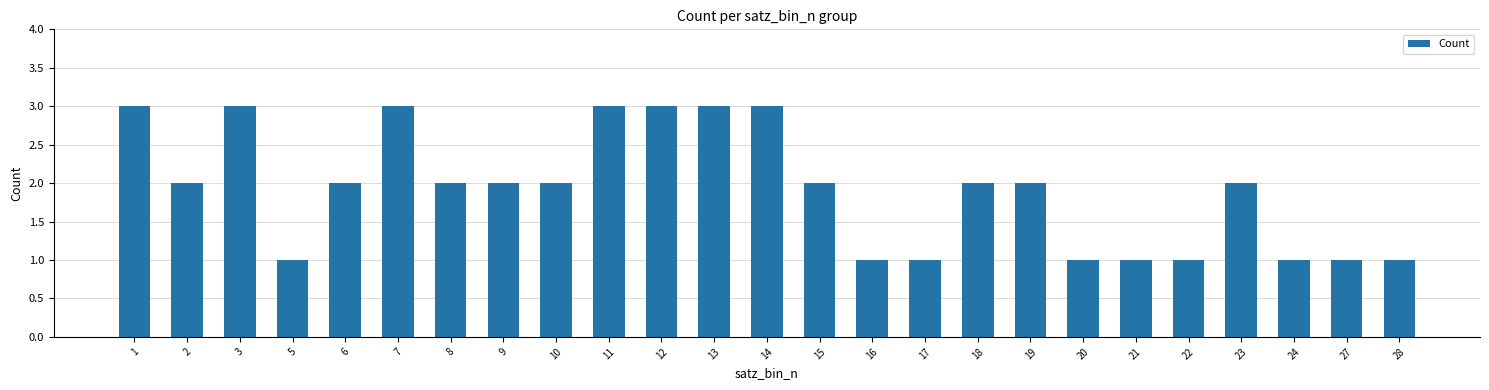

What is the maximum value shown in the chart?

3